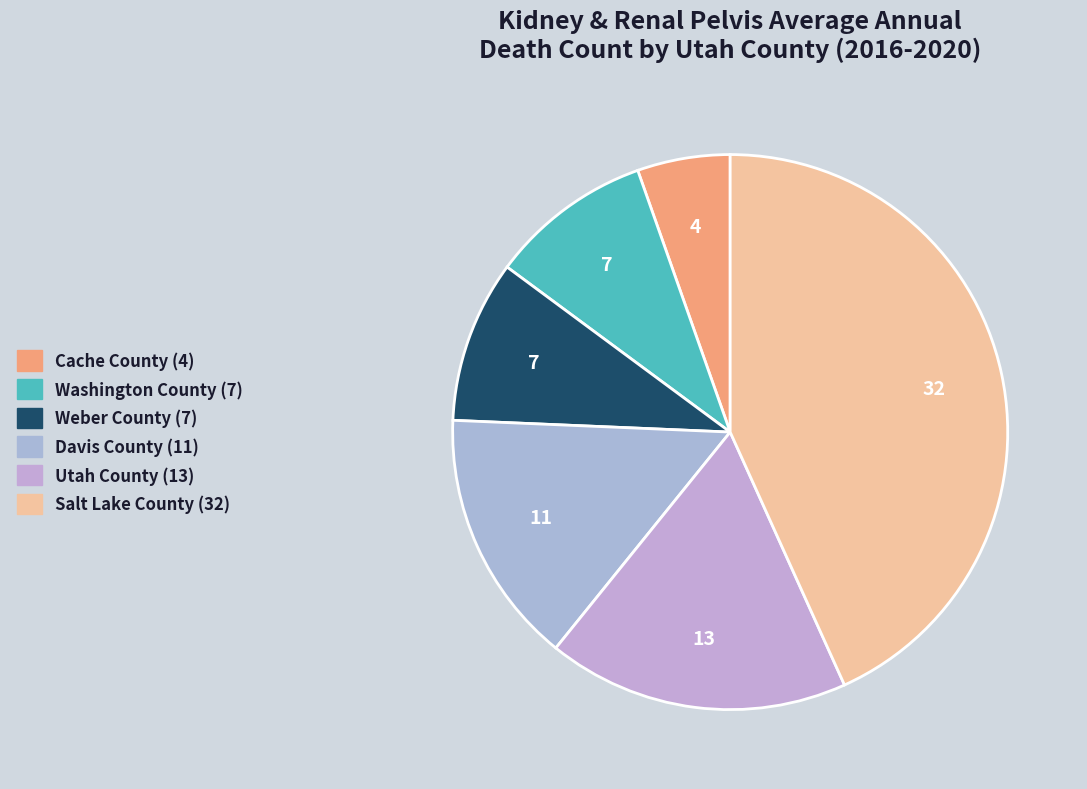

Is it true that Washington County is 21% of the pie?

False